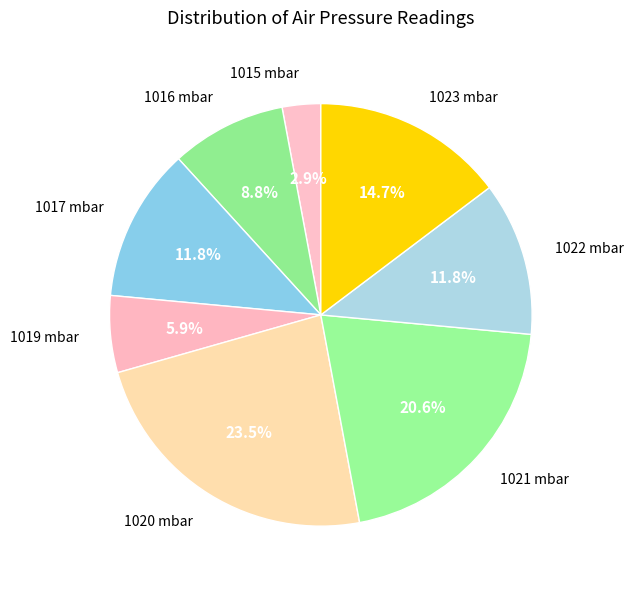

Is the sum of 1019 mbar and 1016 mbar greater than half?

No